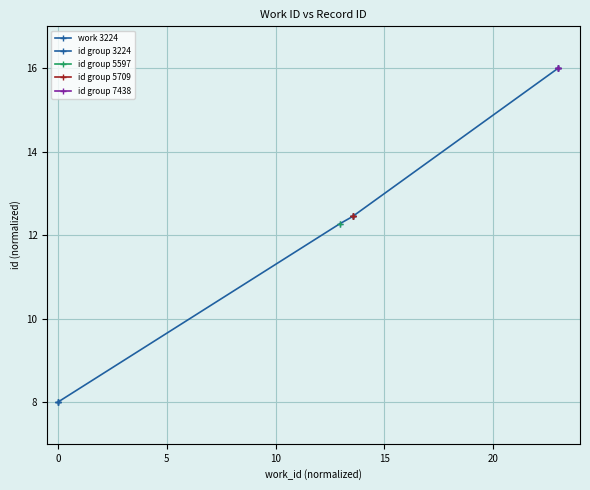

How many lines are shown in the chart?

1